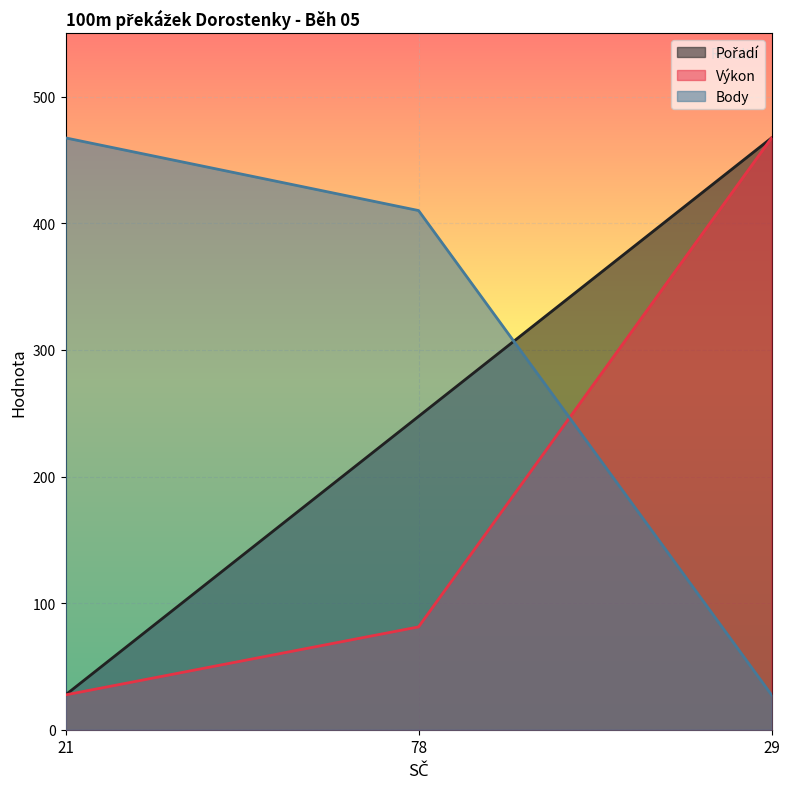

Which series has the largest range (max minus min)?

Pořadí